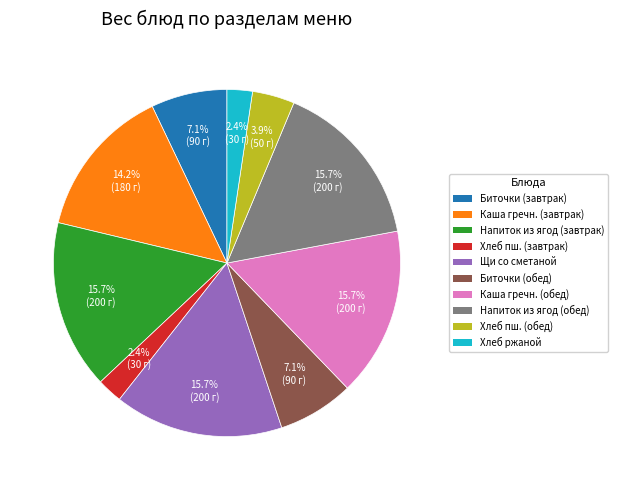

Does any single category account for the majority?

No